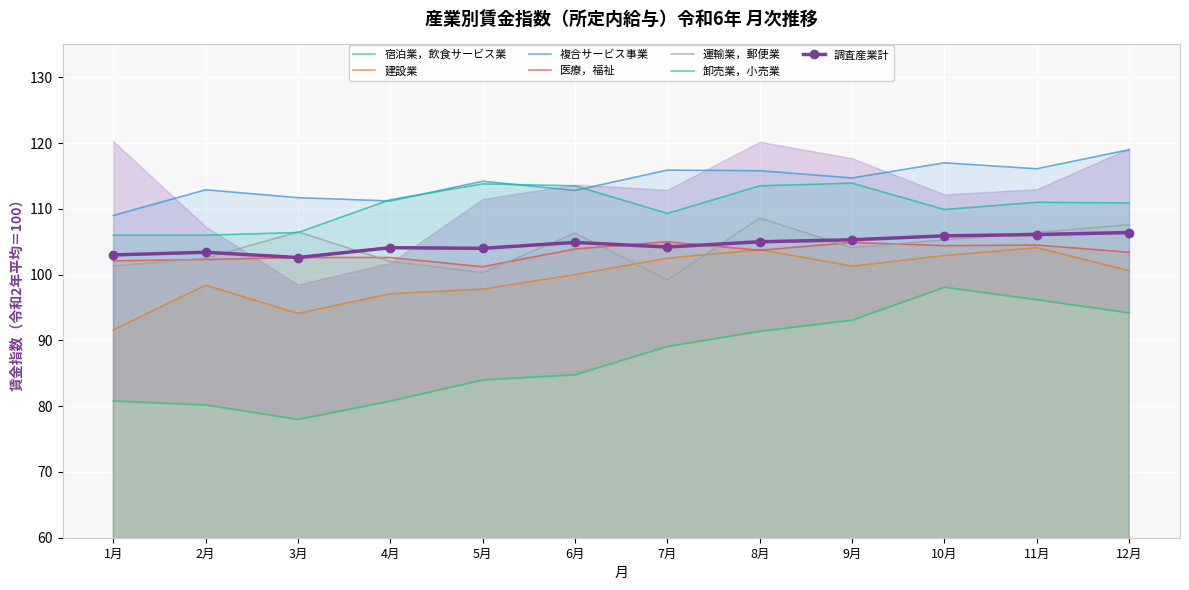

What is the maximum value for 運輸業，郵便業?

108.6